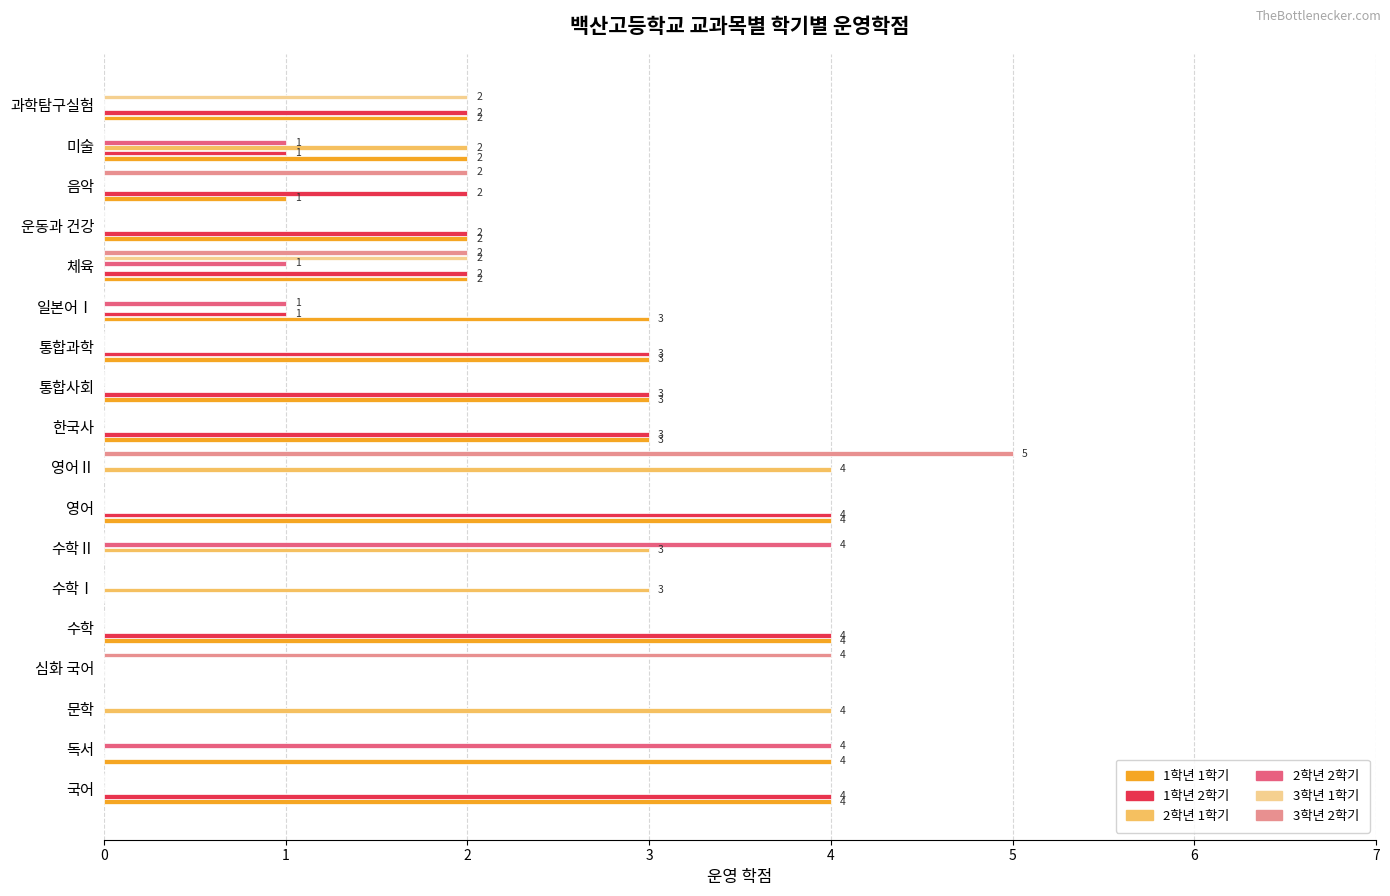

Which series has the largest range (max minus min)?

3학년 2학기